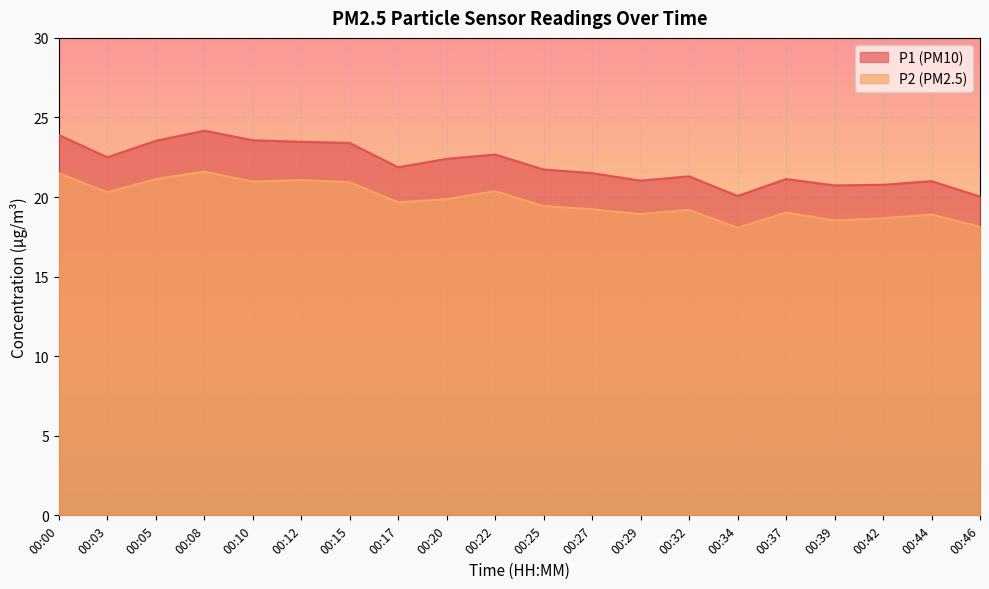

What are all the series names shown in the legend?

P1 (PM10), P2 (PM2.5)